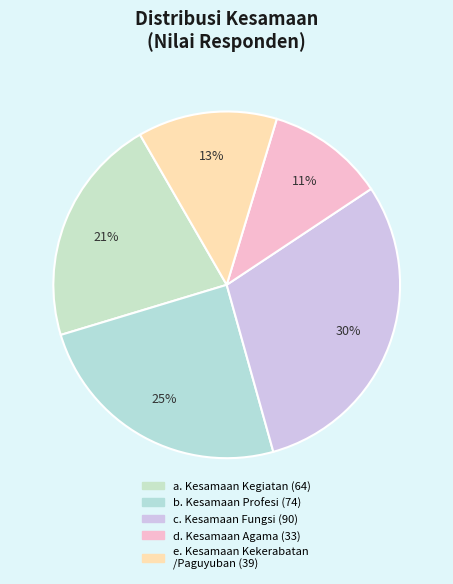

Count the number of slices in the pie.

5